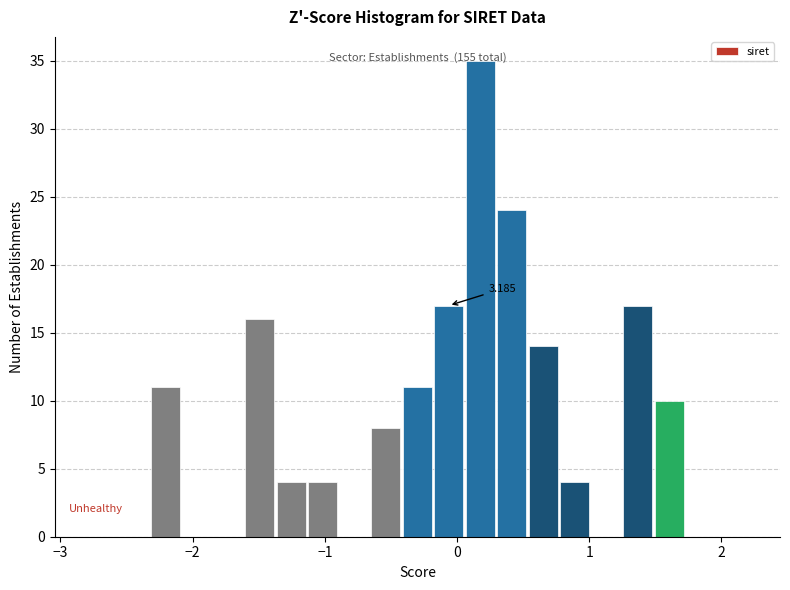

Around what value on the x-axis is the tallest bar? Give the approximate position of its centre, as read against the axis.

0.2